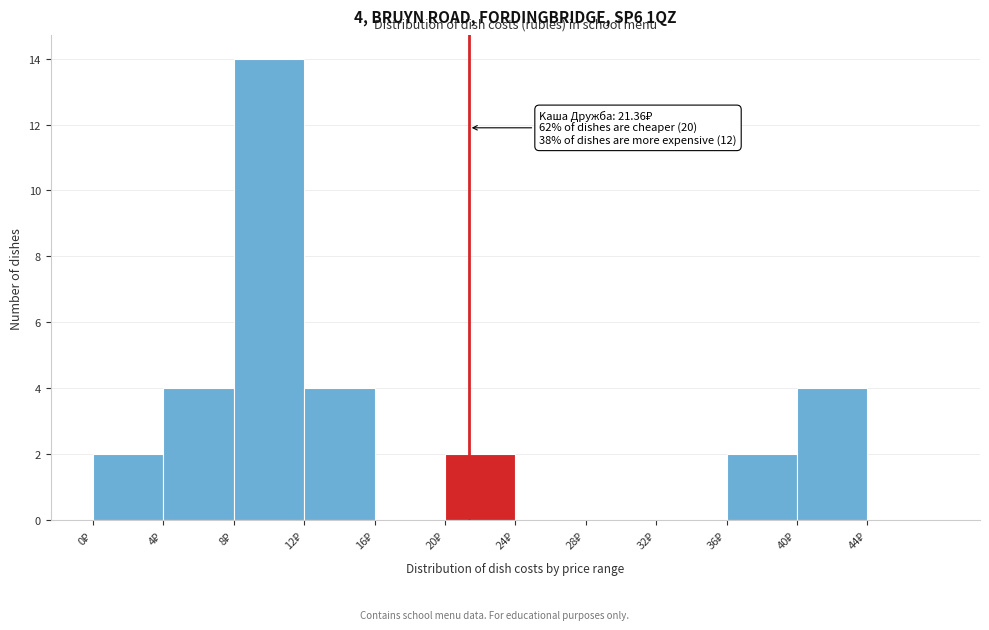

Over which range of the x-axis is the bar tallest?

8 to 12